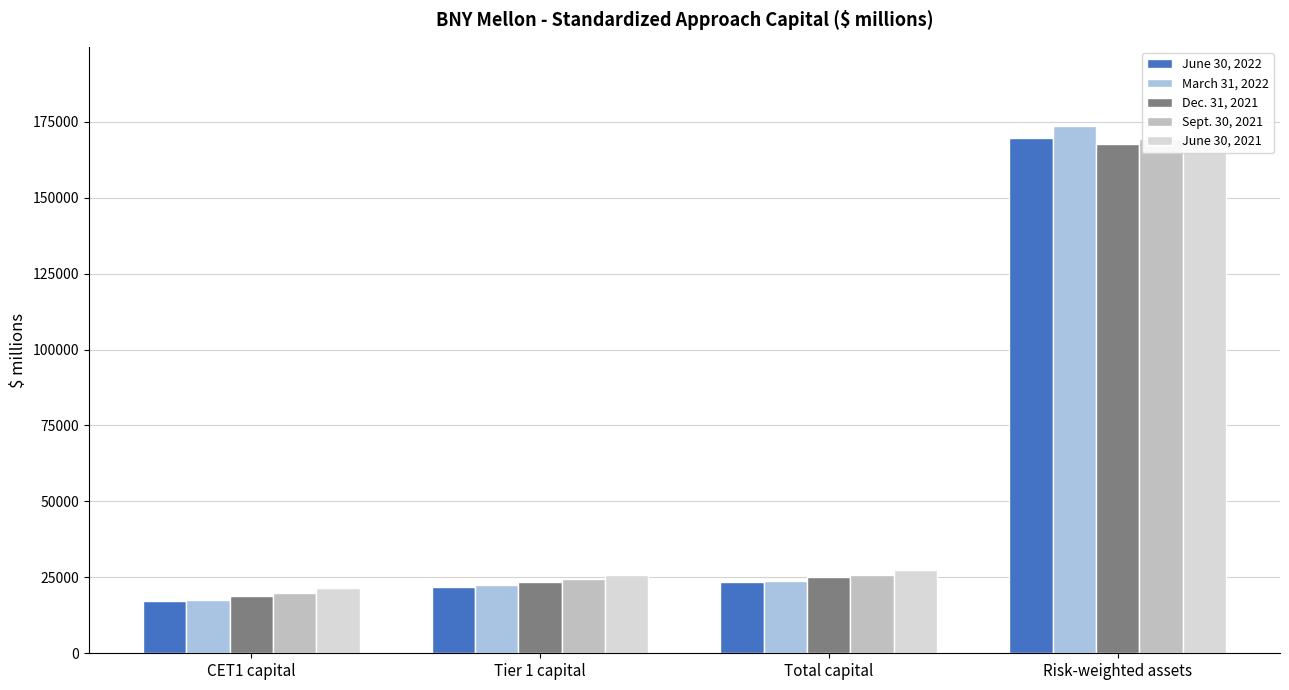

How many values in the March 31, 2022 series are below 23835?

2